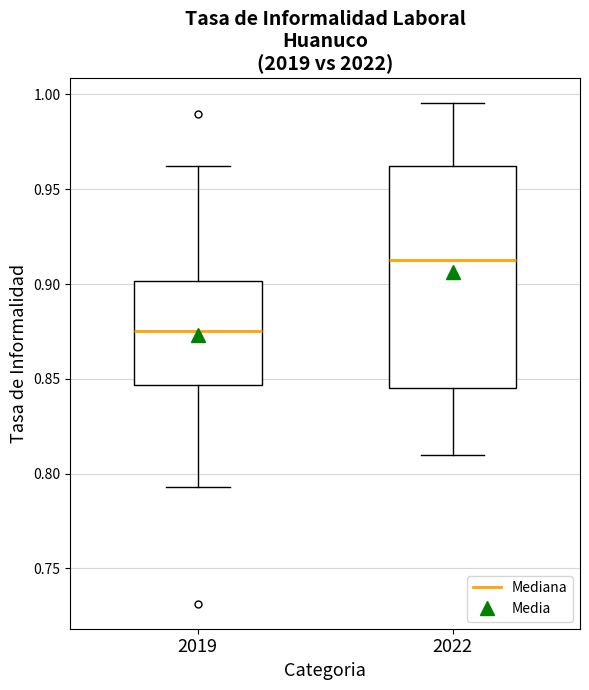

Where does the median line of the box at x = 2022 sit on the y-axis? The values are not printed on the chart, so give them approximately, as read against the axis.

0.910